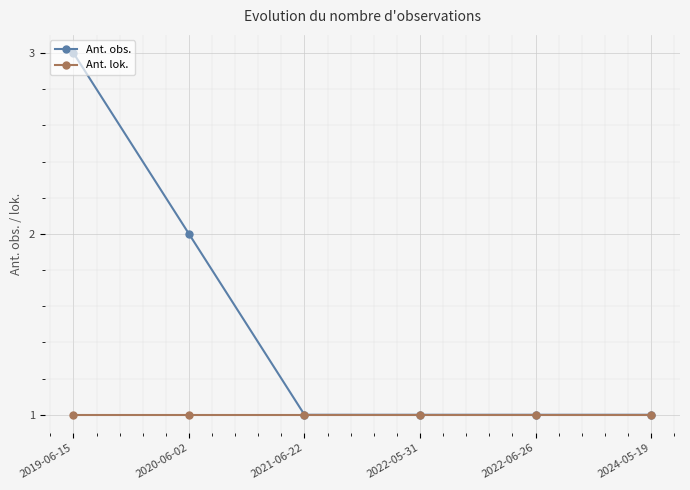

Which series has the widest spread of values?

Ant. obs.